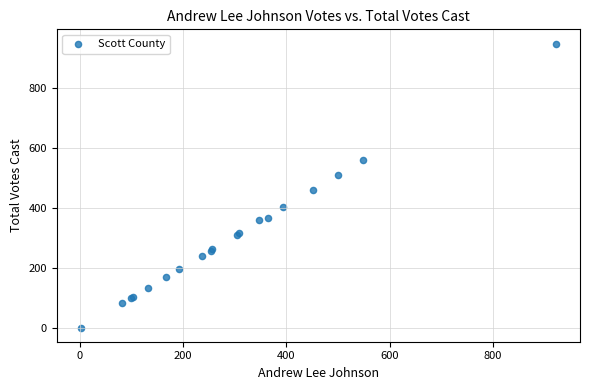

What Y value in the scatter plot is closest to 475?

460